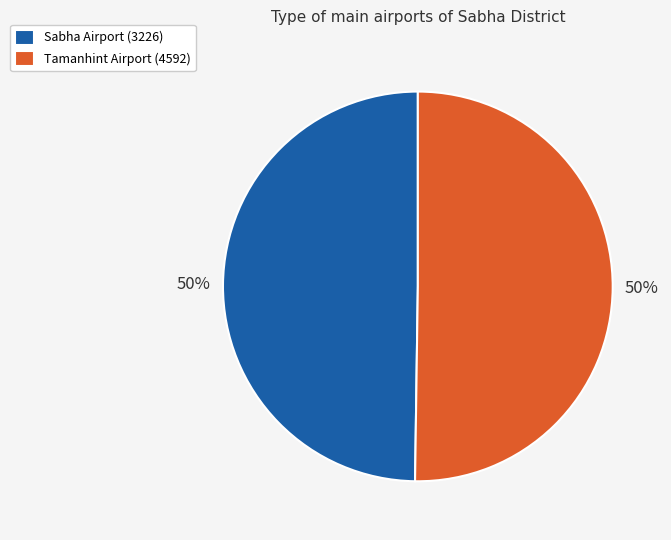

Approximately how many times larger is the value at Tamanhint Airport (4592) compared to Sabha Airport (3226)?

1.0